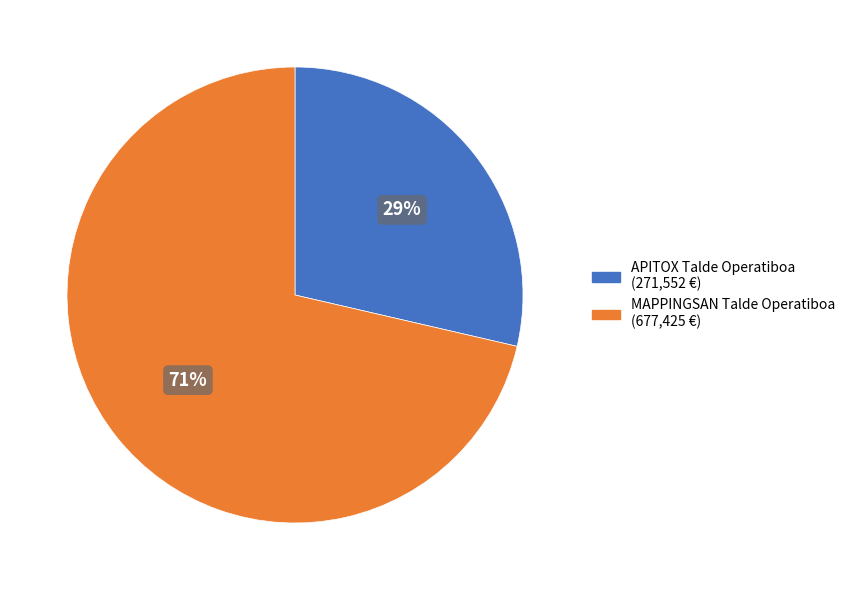

Do APITOX Talde Operatiboa and MAPPINGSAN Talde Operatiboa together represent more than half of the pie?

Yes